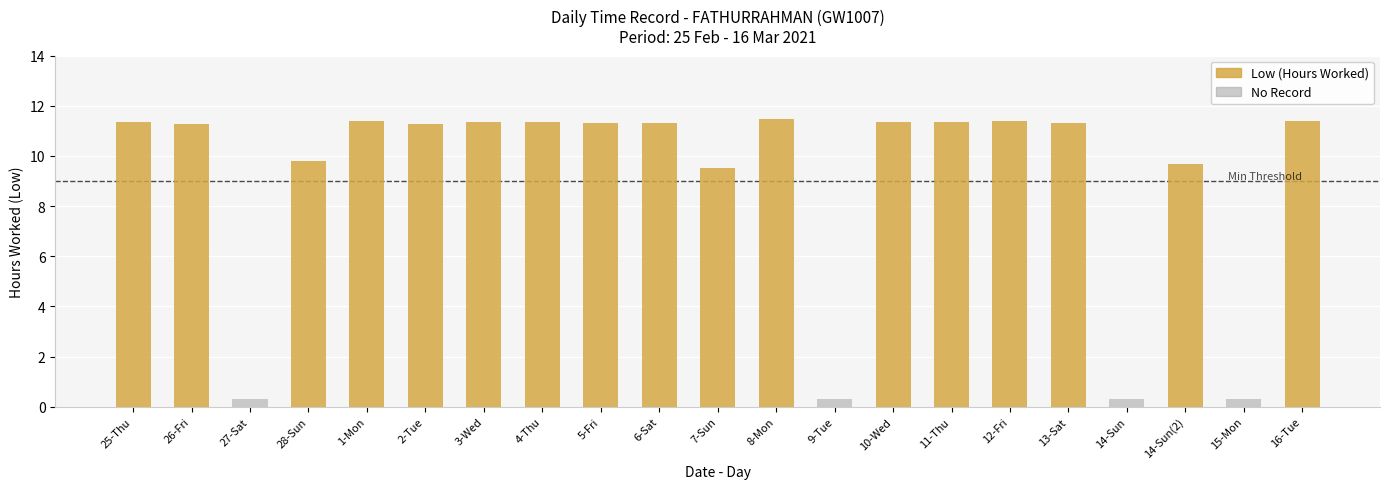

Which category has the lowest value across all series?

27-Sat